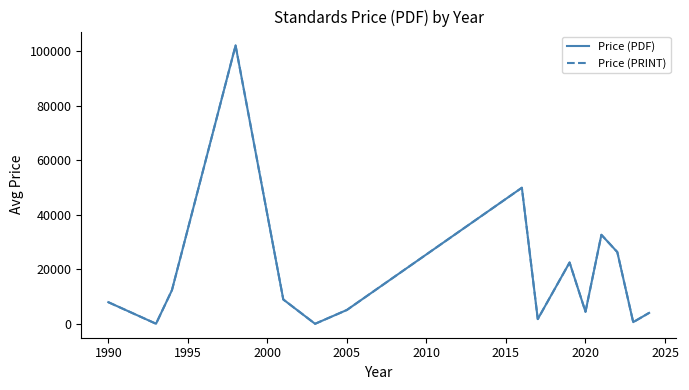

Does the chart have visible grid lines?

No